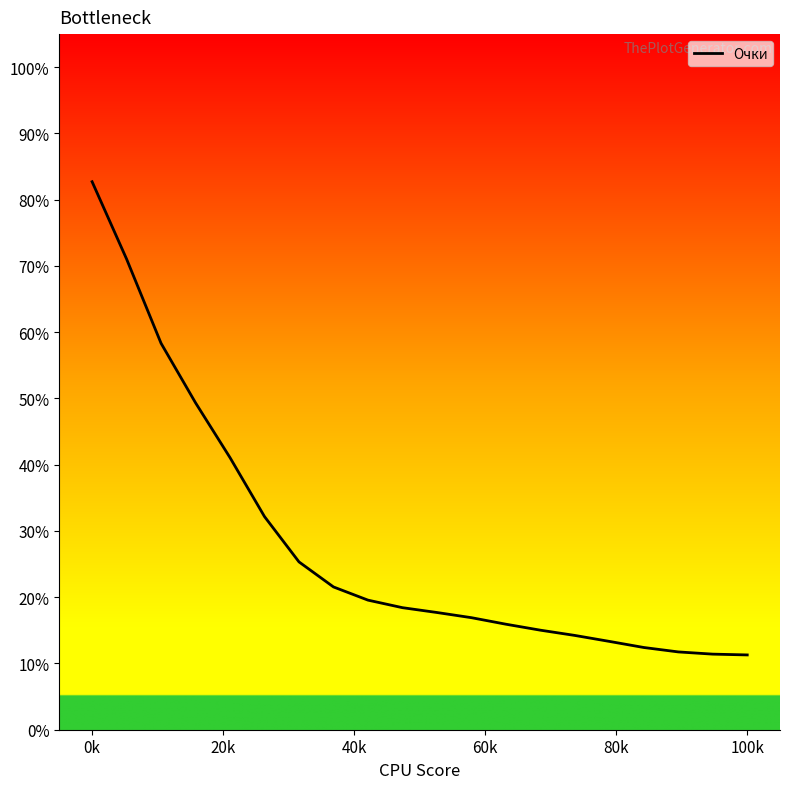

What is the difference between the maximum and minimum values?

71.4